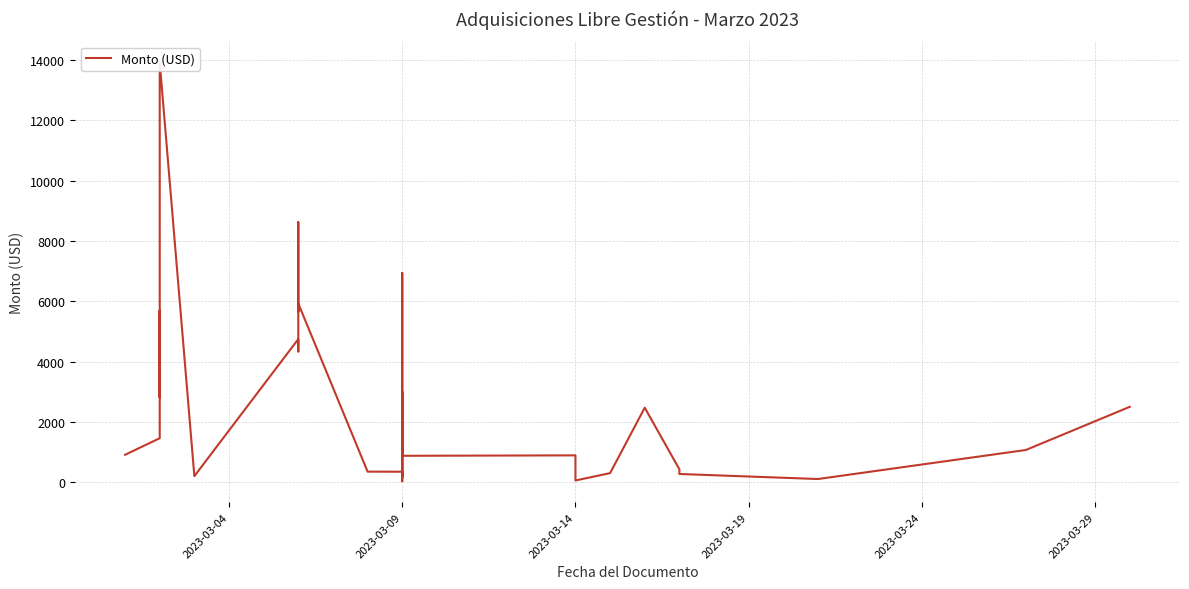

What is the difference between the maximum and minimum values?

13892.2